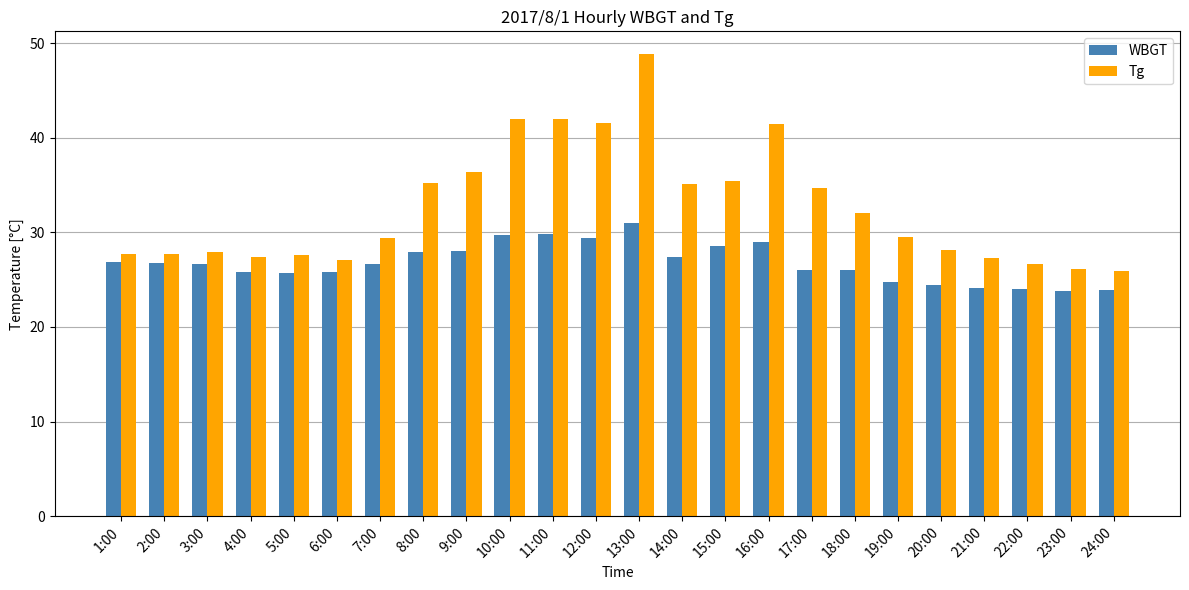

What is the sum of all WBGT values?

642.0